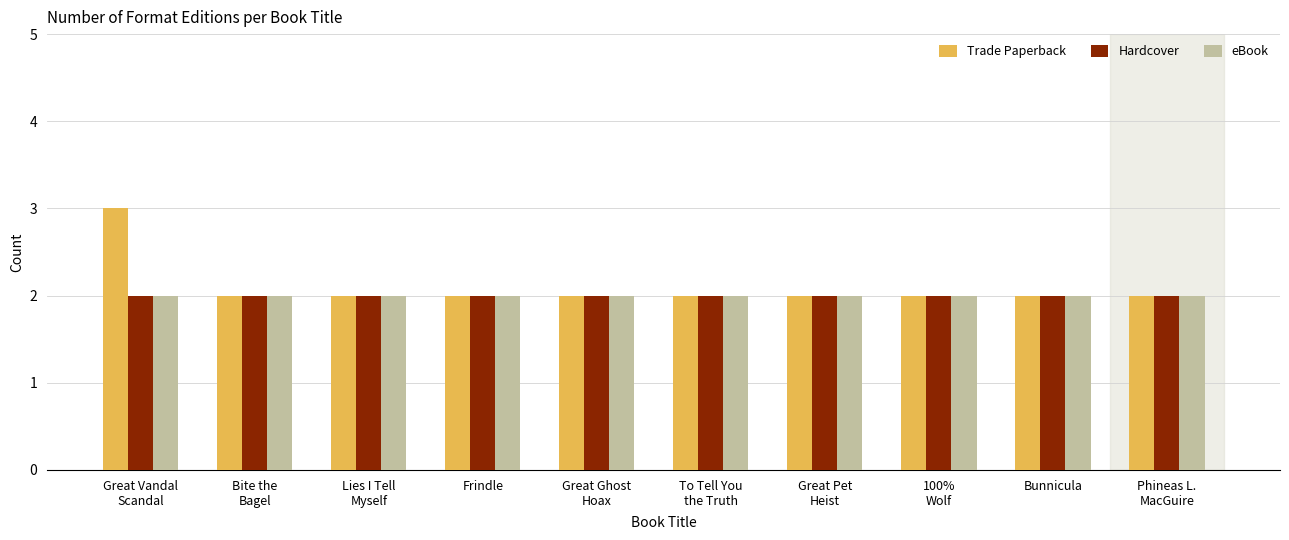

What is the average value of the Trade Paperback series?

2